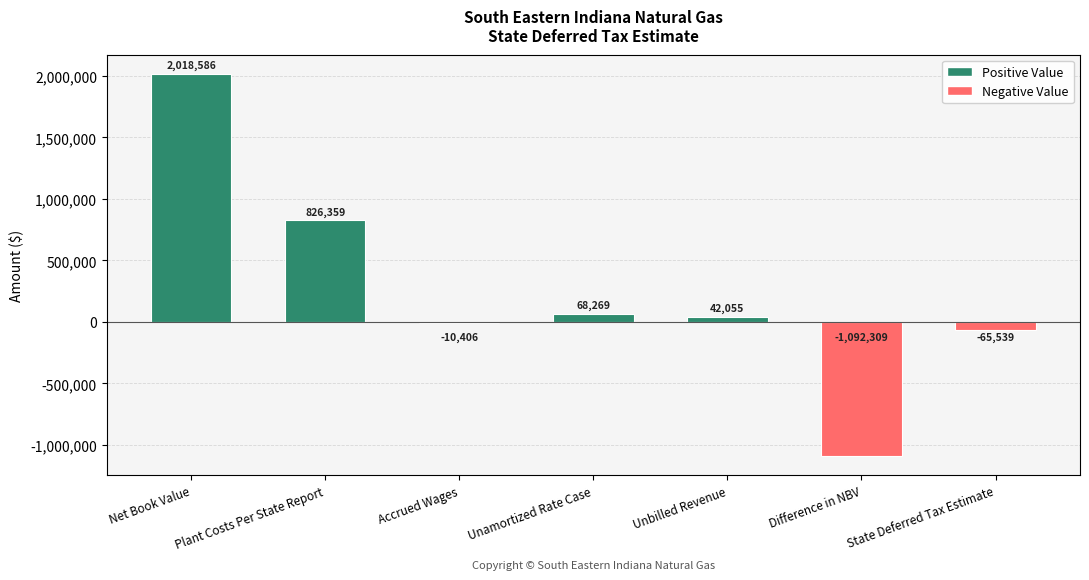

Are the bars grouped side by side (vs. stacked)?

No